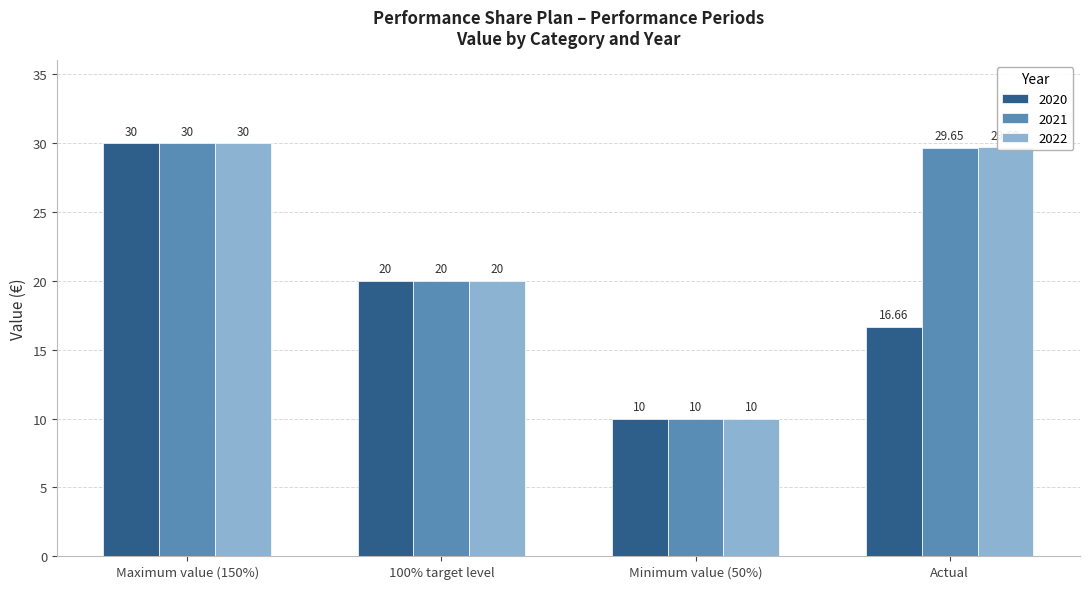

What is the total value across all series at Actual?

76.0